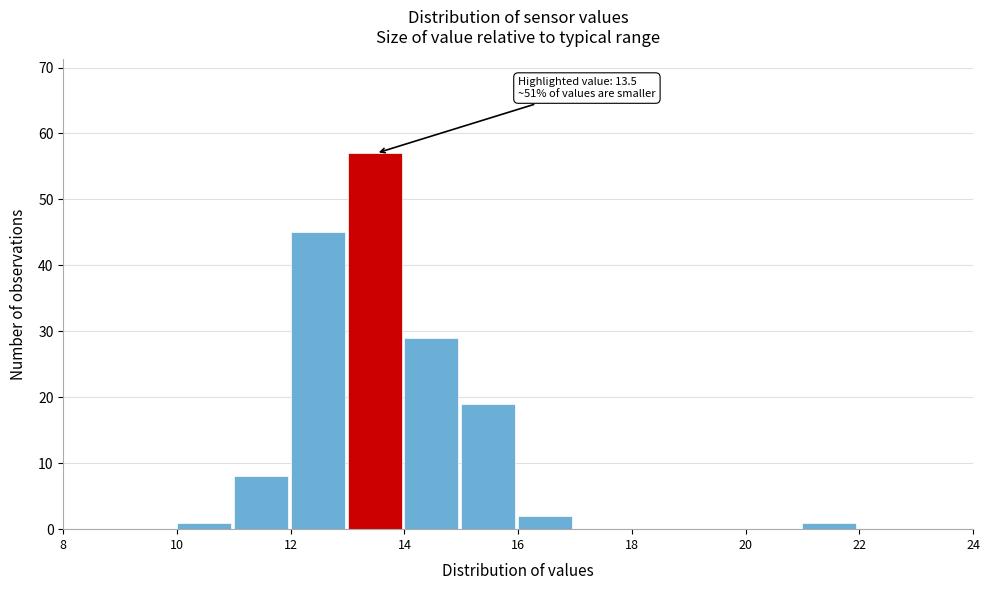

Which range on the x-axis has the tallest bar?

13 to 14